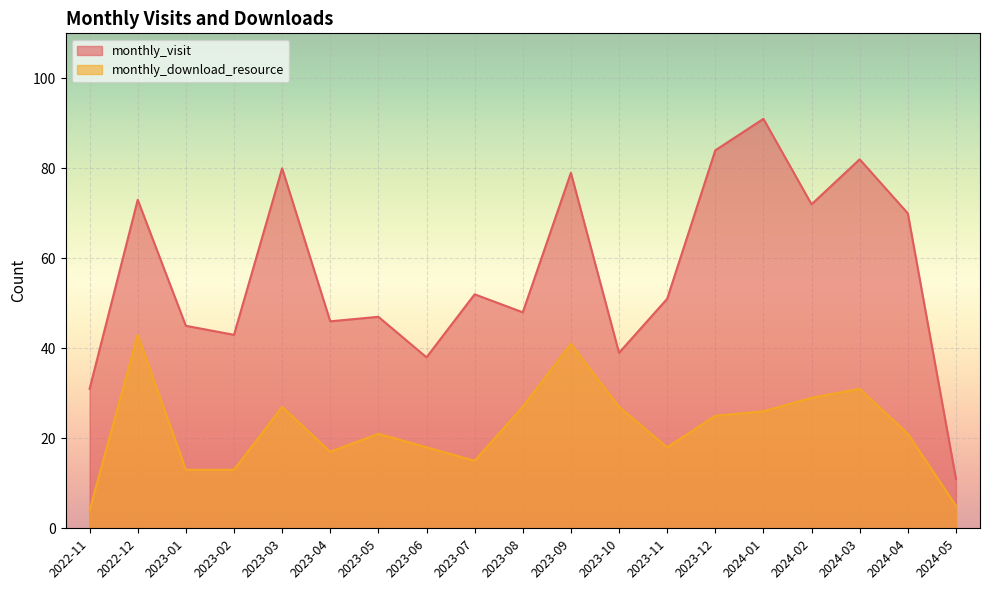

True or false: monthly_download_resource and monthly_visit intersect in this chart.

False